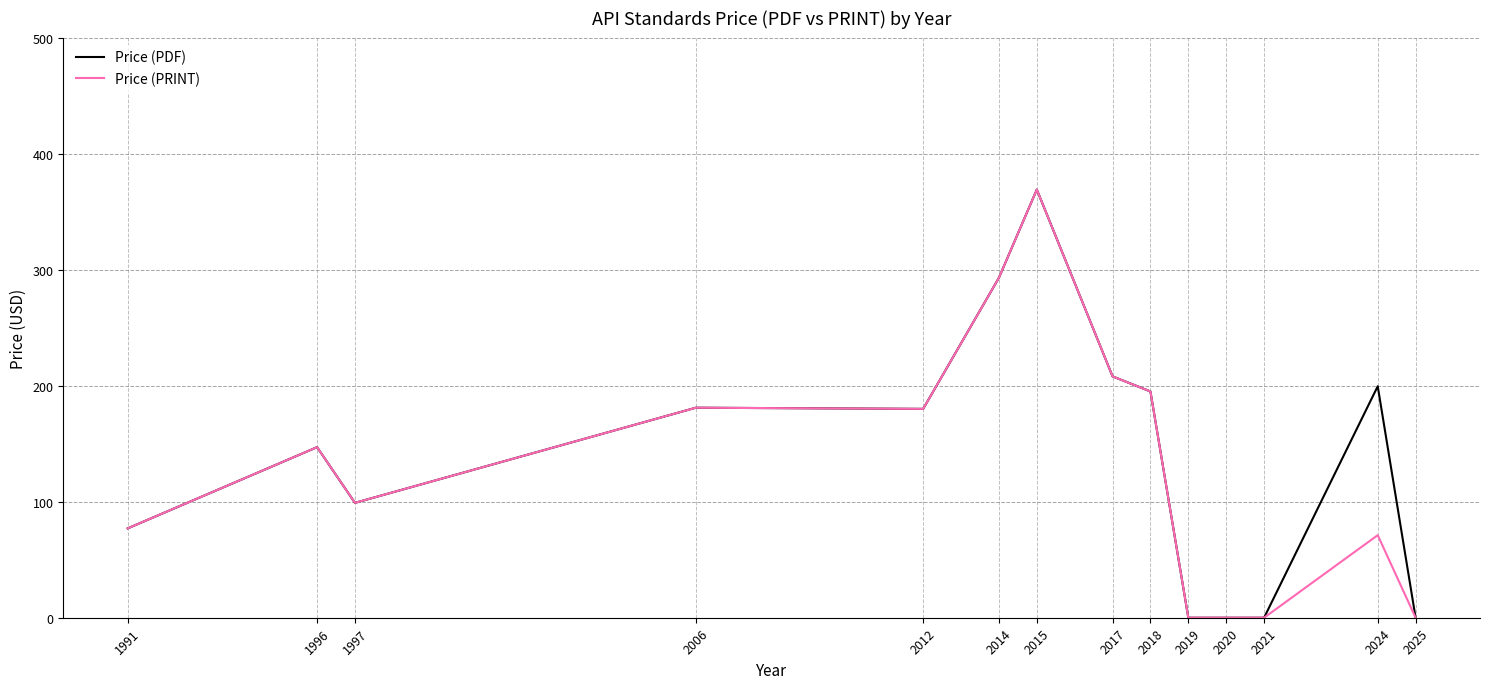

What is the sum of all Price (PDF) values?

1948.5